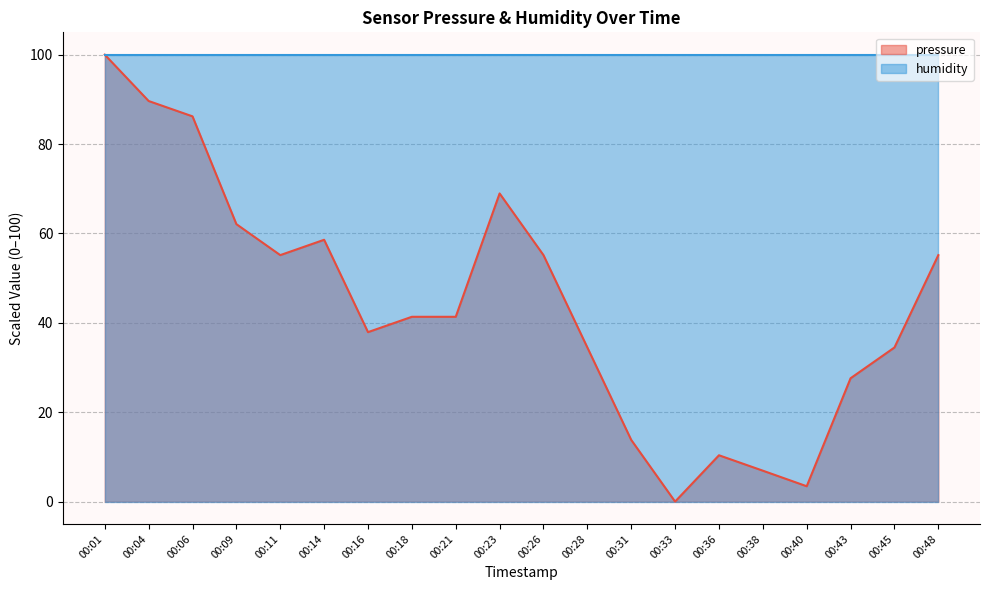

At which category does the data reach its first local peak?

00:14